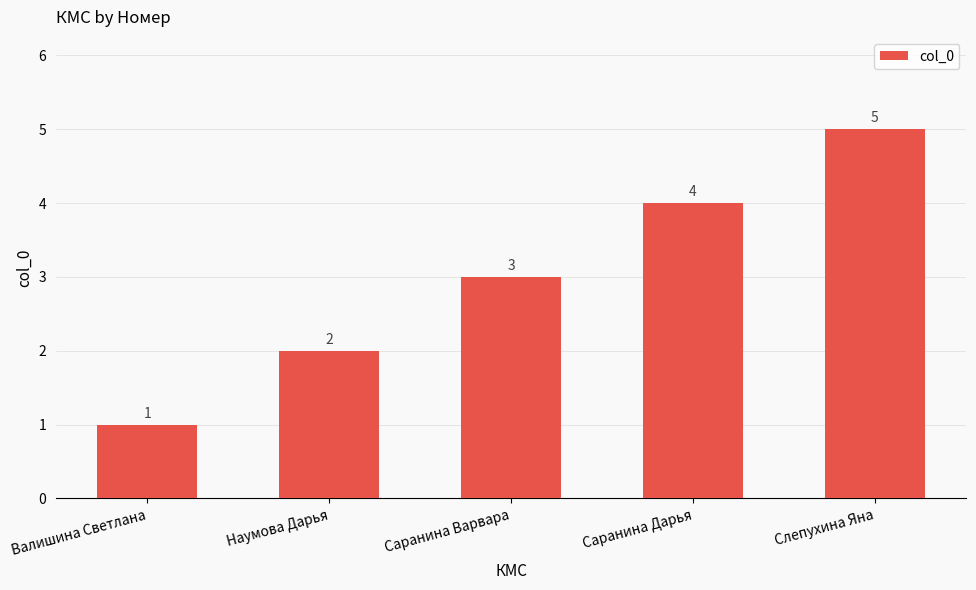

The chart shows a value of 1 at Наумова Дарья. True or false?

False